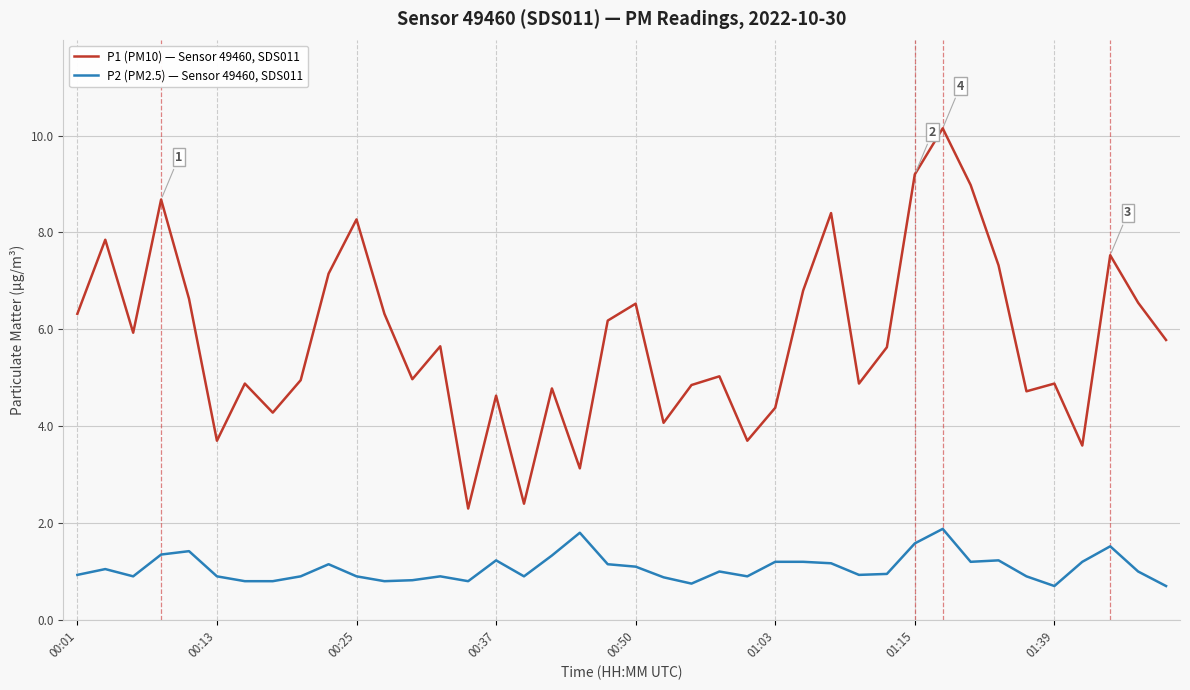

What is the maximum value shown in the chart?

10.2